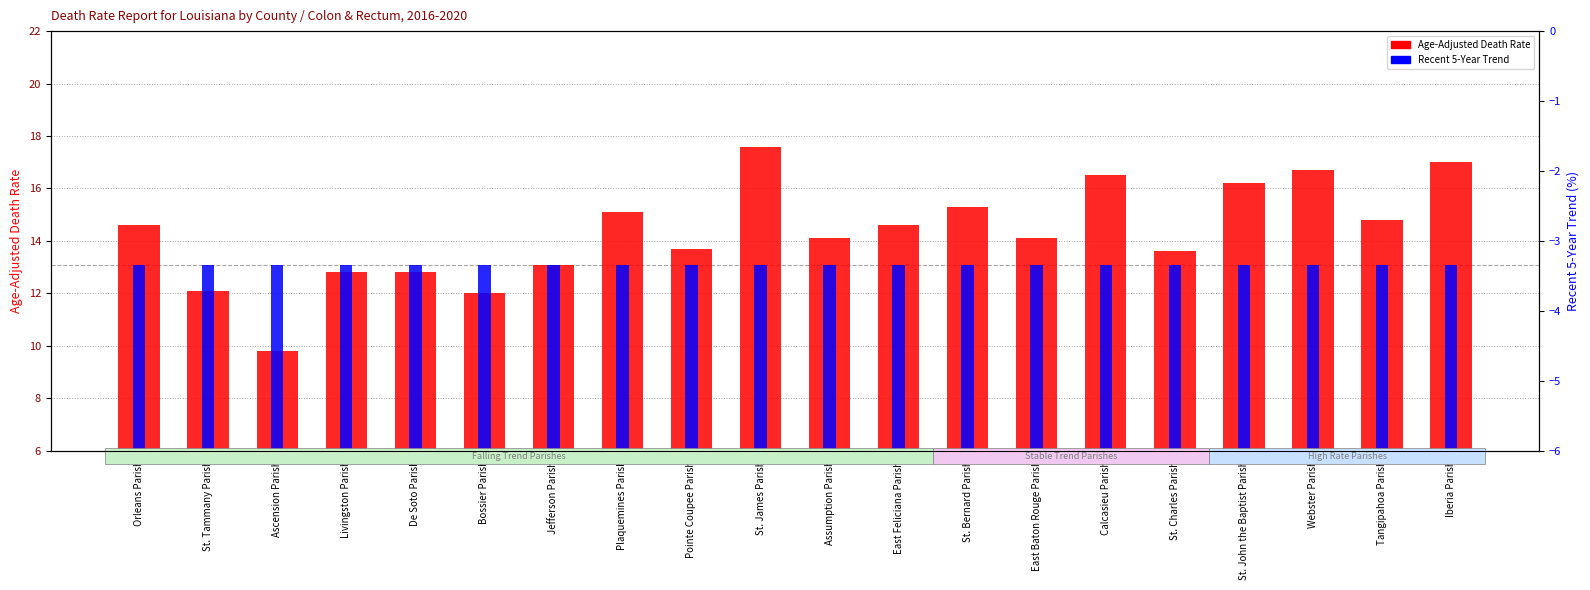

What position from the right is East Feliciana Parish?

9